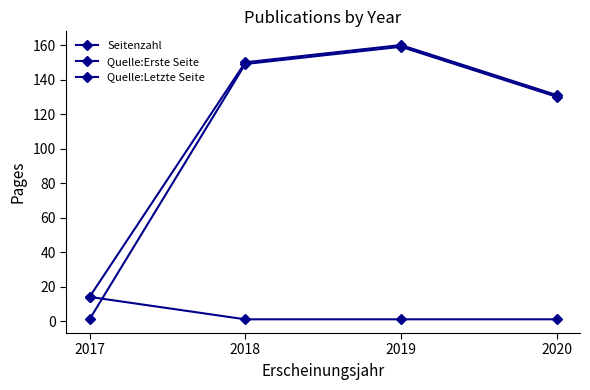

Read the Quelle:Letzte Seite value at 2018, to the nearest 5.

150